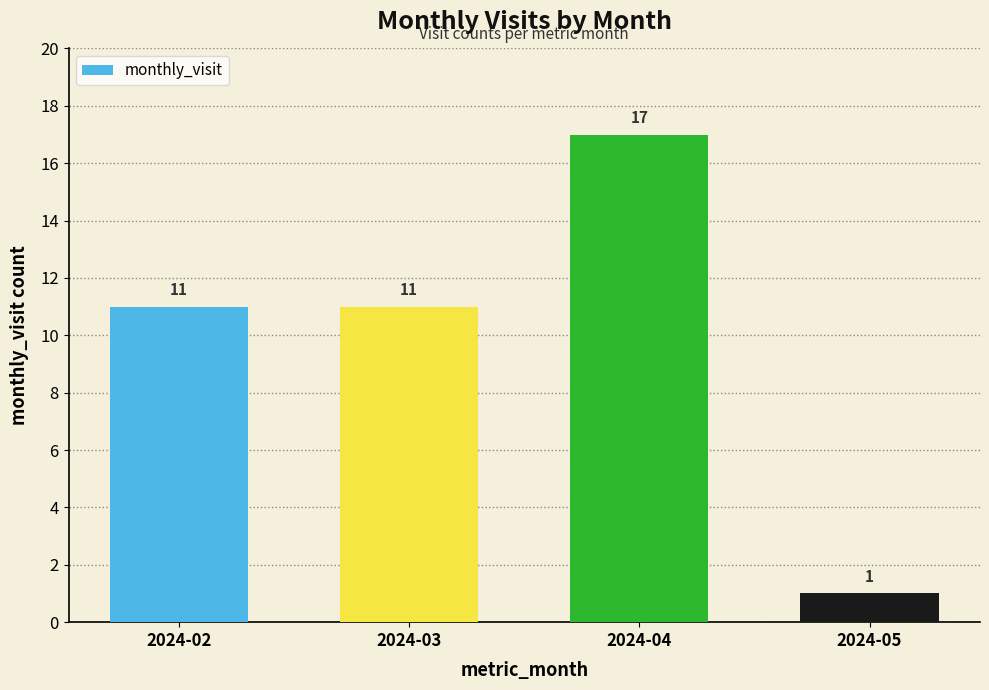

What is the approximate value at 2024-02, to the nearest 10?

10